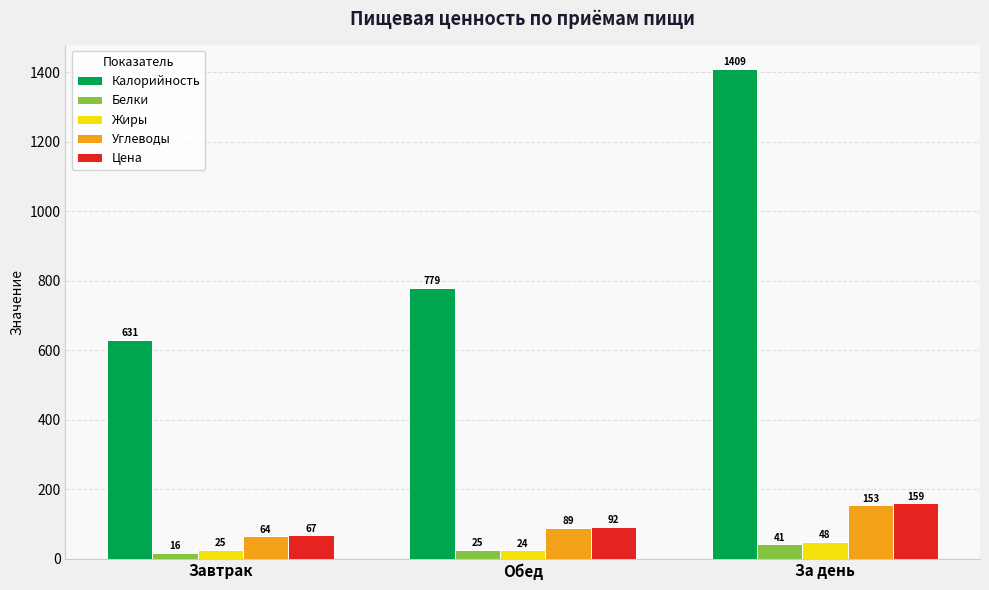

What value does the Углеводы series have at За день?

153.2